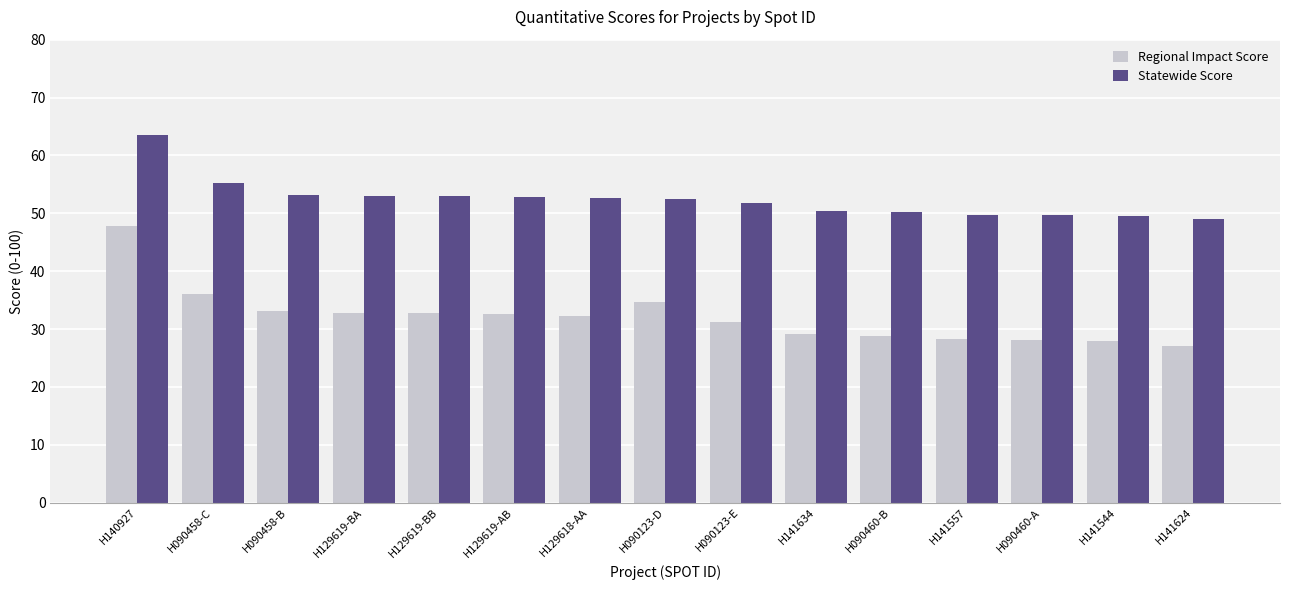

At which category does the chart reach its peak across all series?

H140927